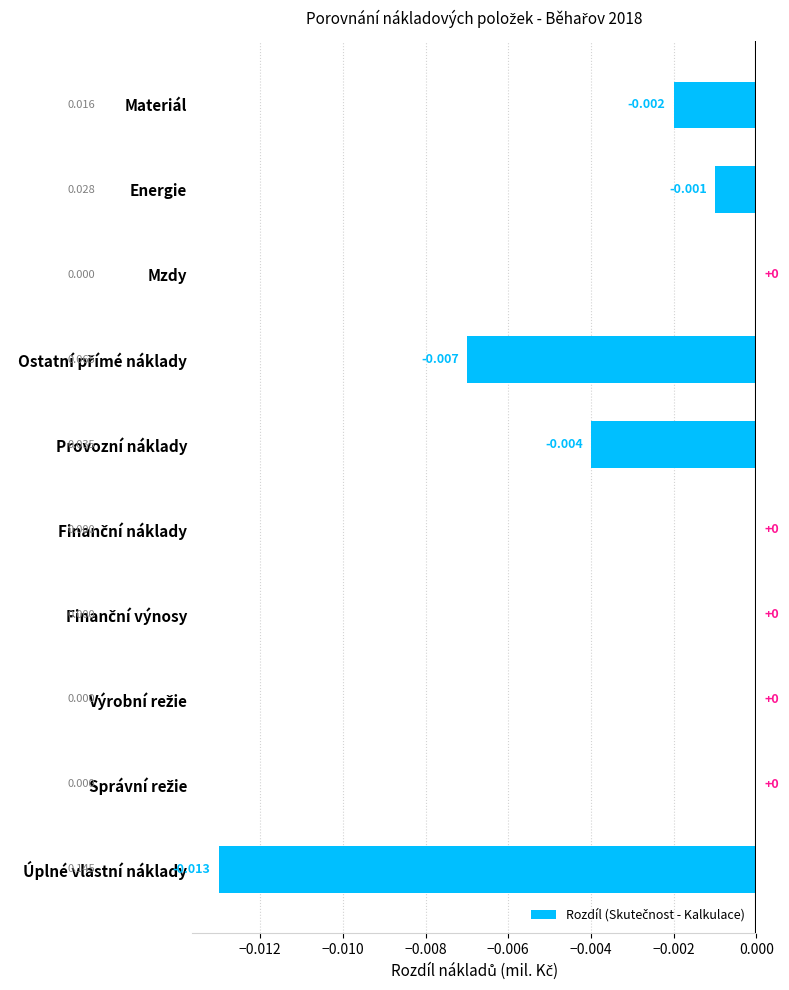

Does the chart contain stacked bars?

No